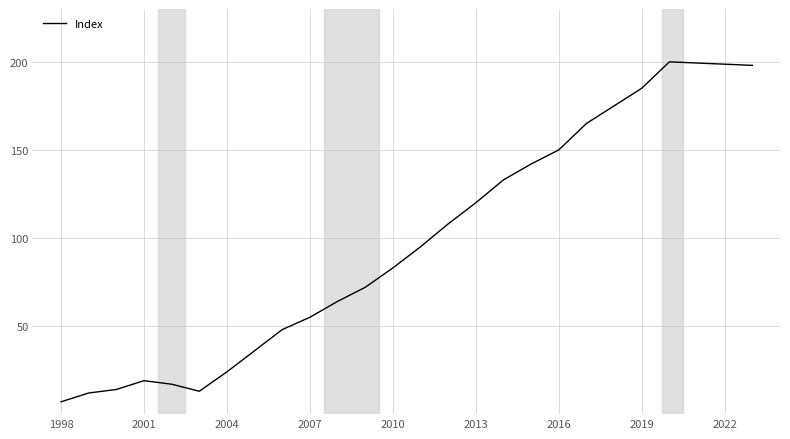

What is the greatest value displayed?

200